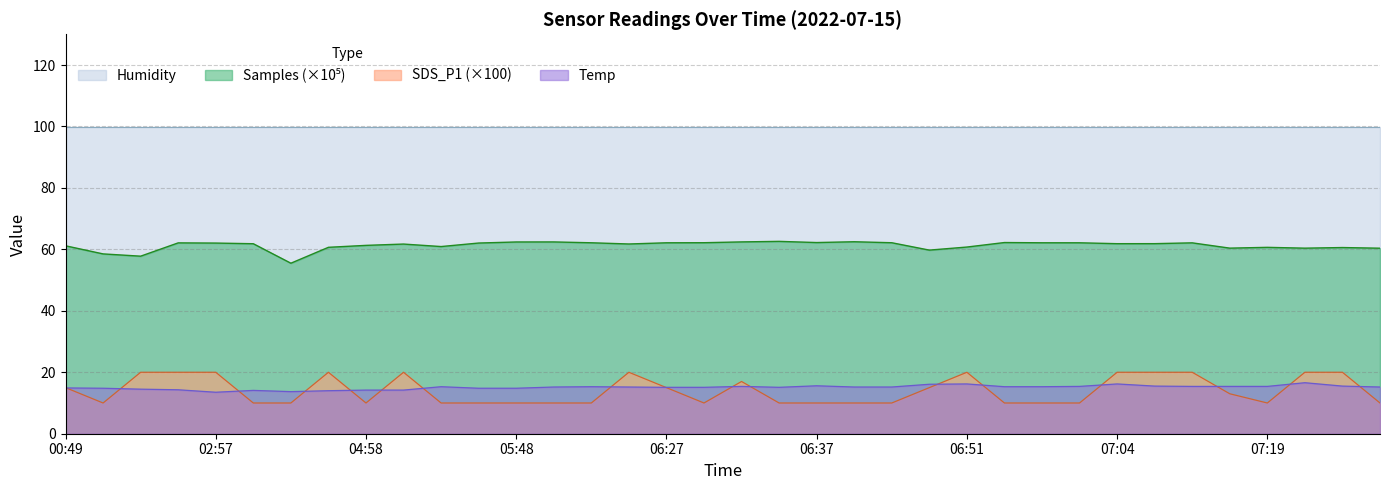

What is the value of the SDS_P1 point at the 22nd from the left?

10.0